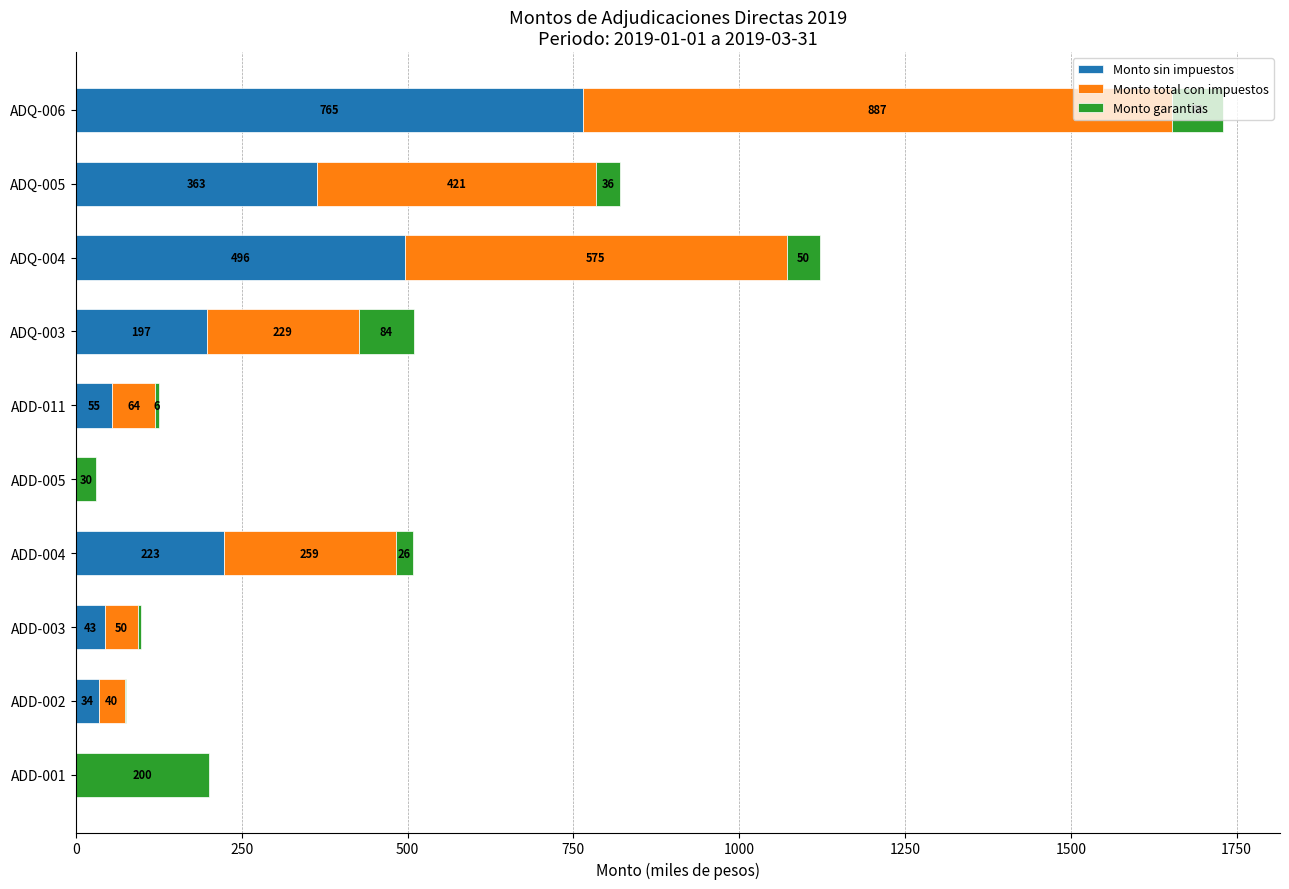

The Monto sin impuestos series shows 361.0 at ADD-004. True or false?

False